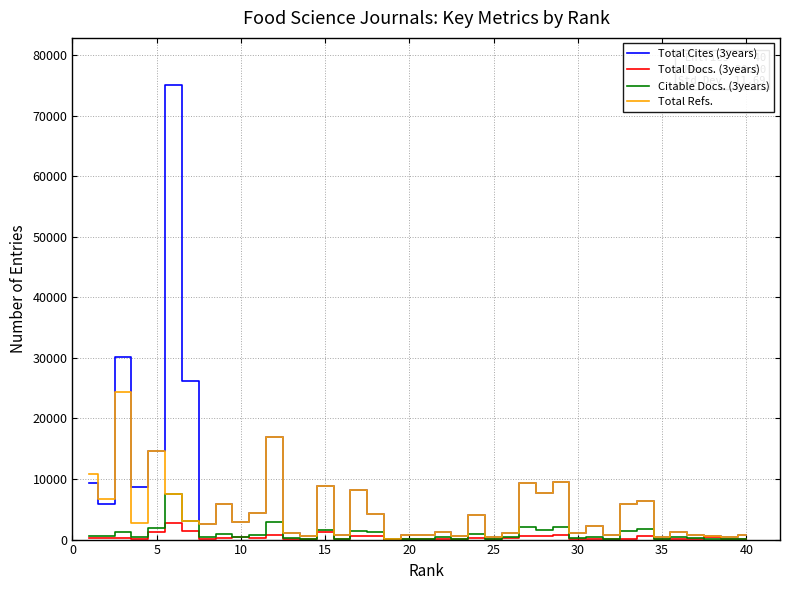

How many values in the Total Cites (3years) series are below 2904?

20